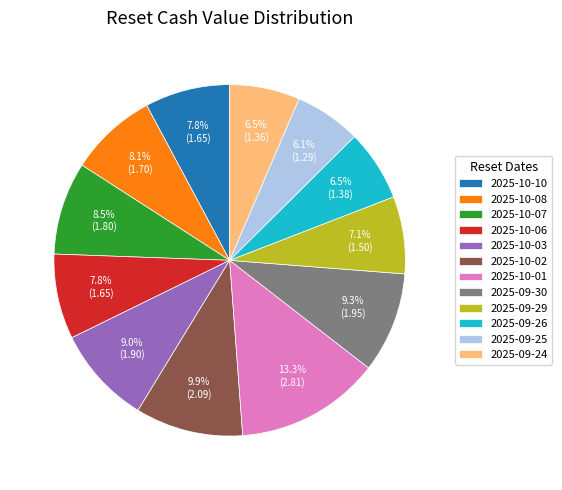

Do 2025-09-24 and 2025-10-08 together represent more than half of the pie?

No